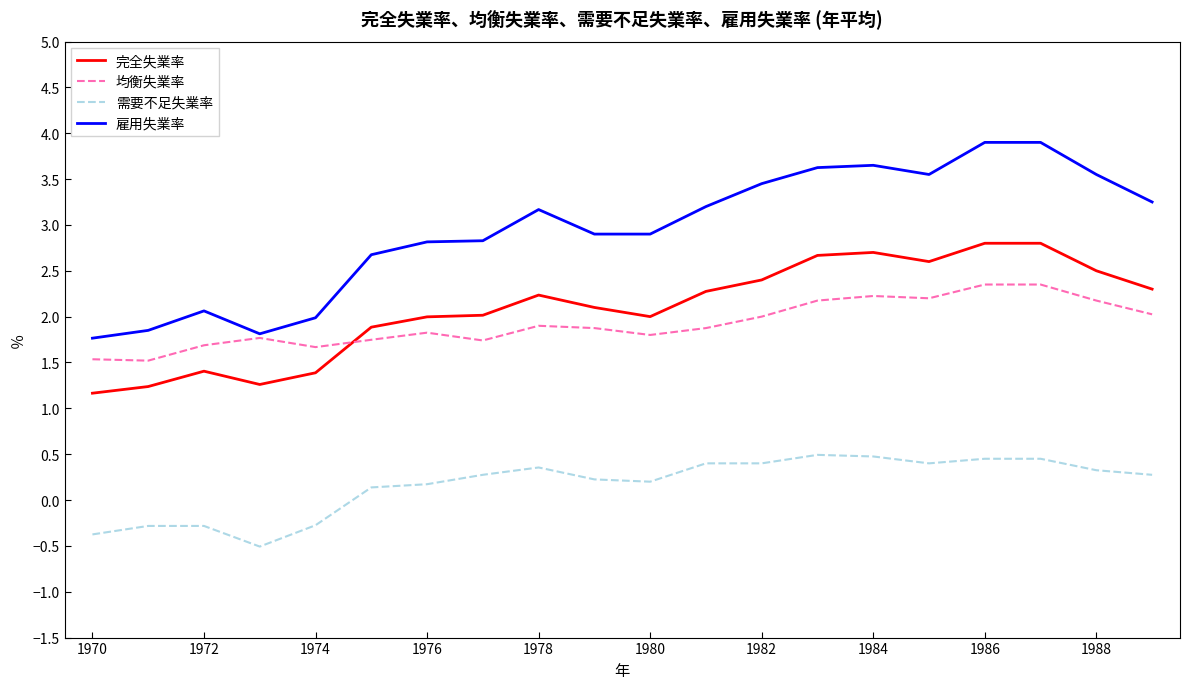

Which series has the largest total across all categories?

雇用失業率